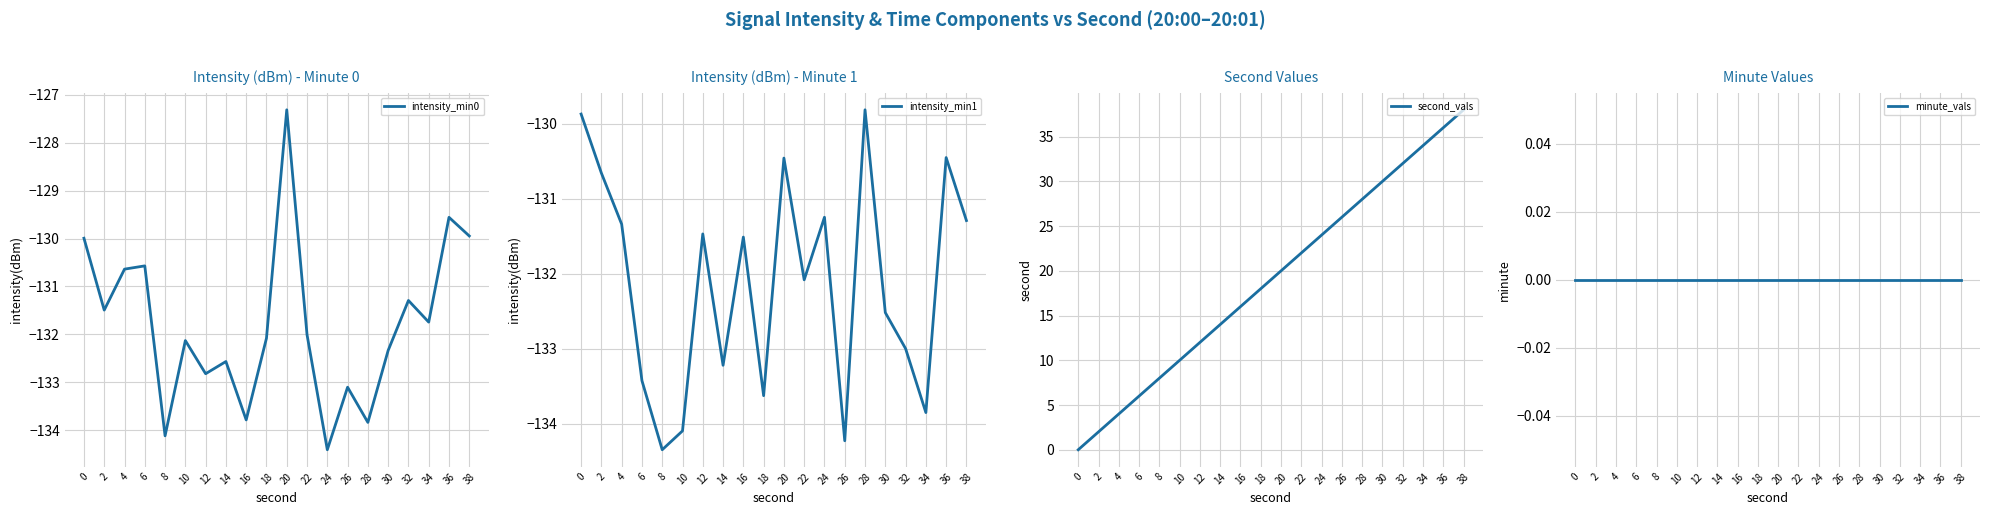

At which category is the sum across all series the highest?

38